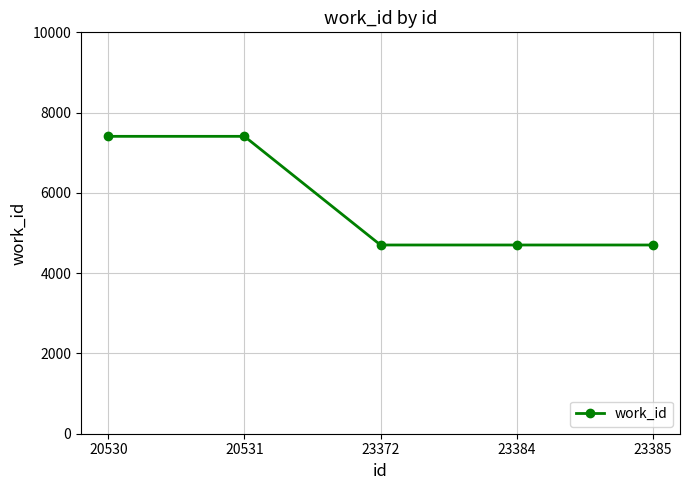

What is the change in value from 20531 to 23372?

-2707